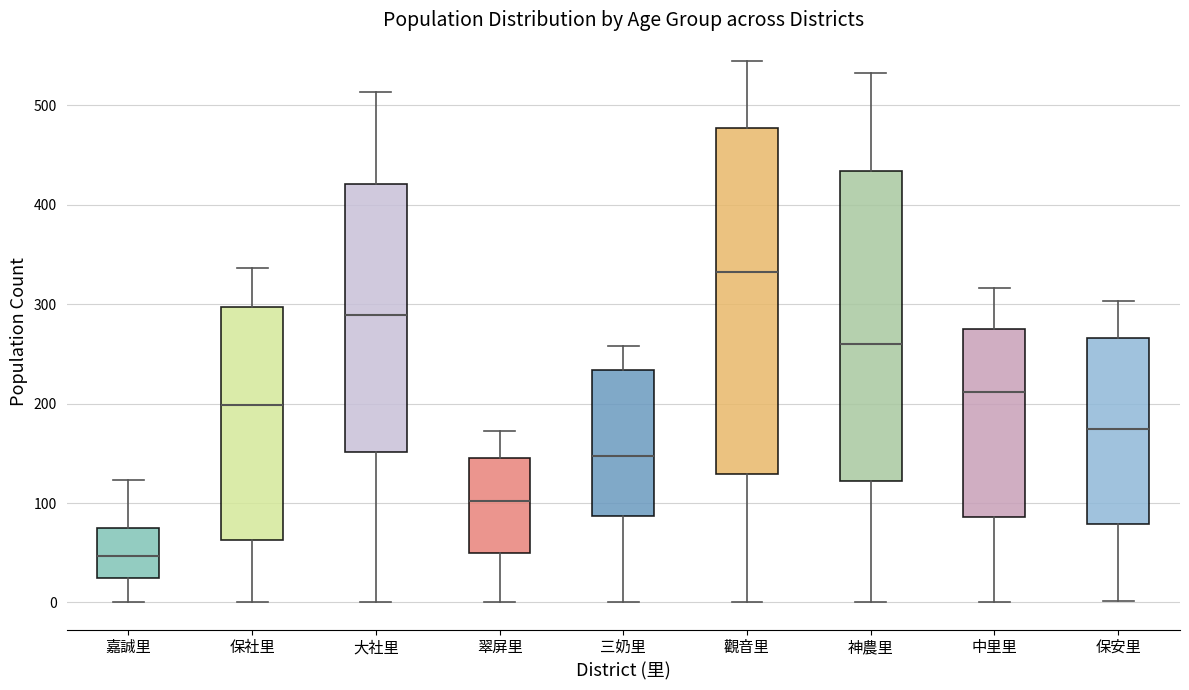

Reading left to right, read every box against the y-axis: the position of its median line, the range the box covers, and the ends of its whiskers. The values are not printed on the chart, so give them approximately, as read against the axis.

嘉誠里: median 50, box 30 to 80, whiskers 0 to 120
保社里: median 200, box 60 to 300, whiskers 0 to 340
大社里: median 290, box 150 to 420, whiskers 0 to 510
翠屏里: median 100, box 50 to 150, whiskers 0 to 170
三奶里: median 150, box 90 to 230, whiskers 0 to 260
觀音里: median 330, box 130 to 480, whiskers 0 to 540
神農里: median 260, box 120 to 430, whiskers 0 to 530
中里里: median 210, box 90 to 280, whiskers 0 to 320
保安里: median 170, box 80 to 270, whiskers 0 to 300